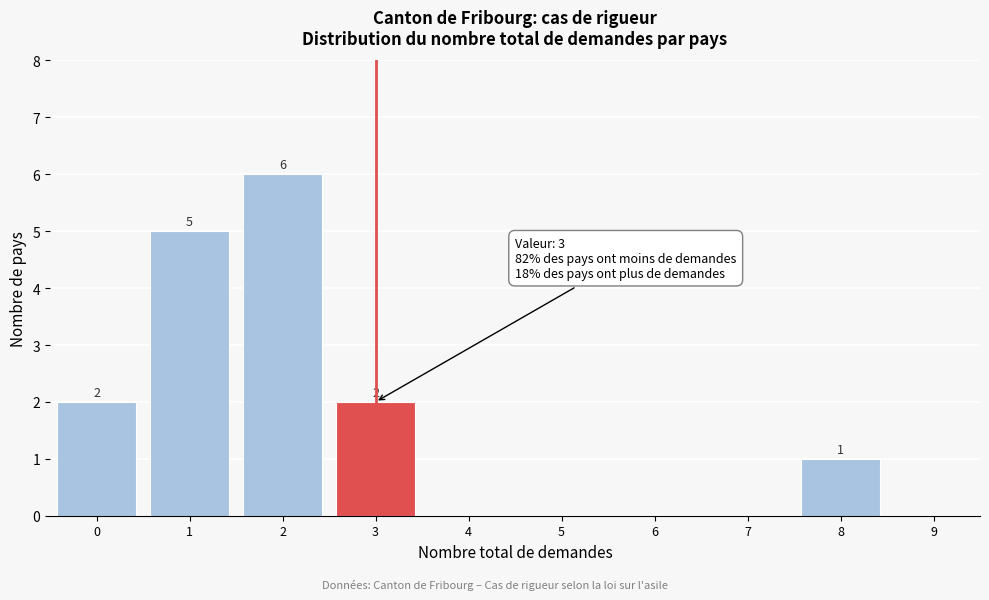

Reading right to left, list all the values displayed in this chart.

9=0	8=1	7=0	6=0	5=0	4=0	3=2	2=6	1=5	0=2